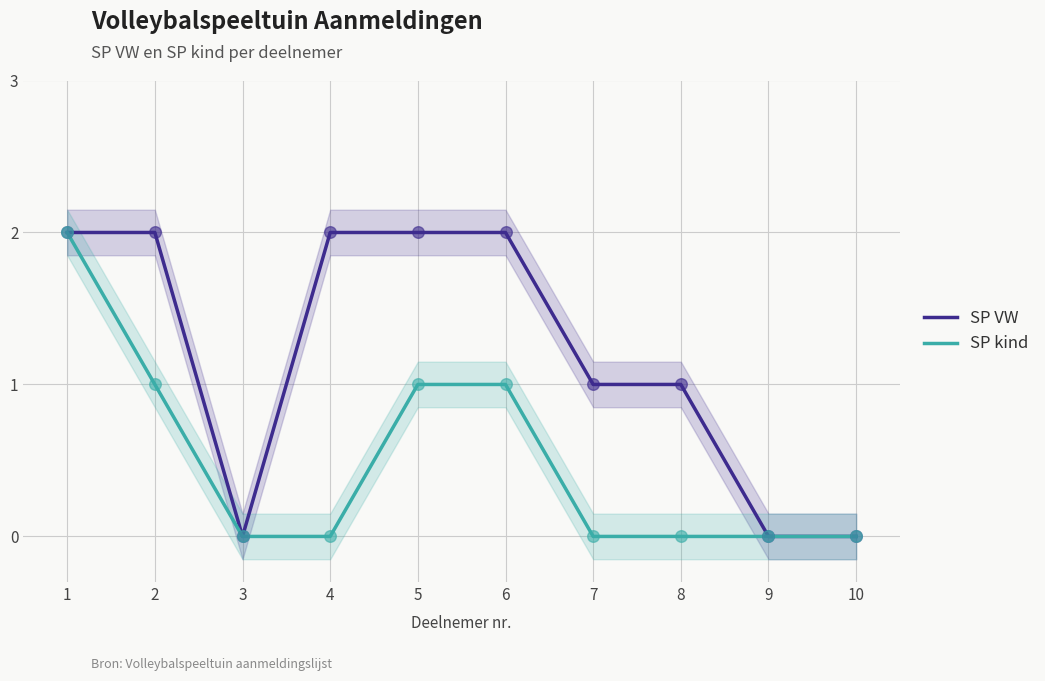

At how many categories does at least one series exceed 1?

5